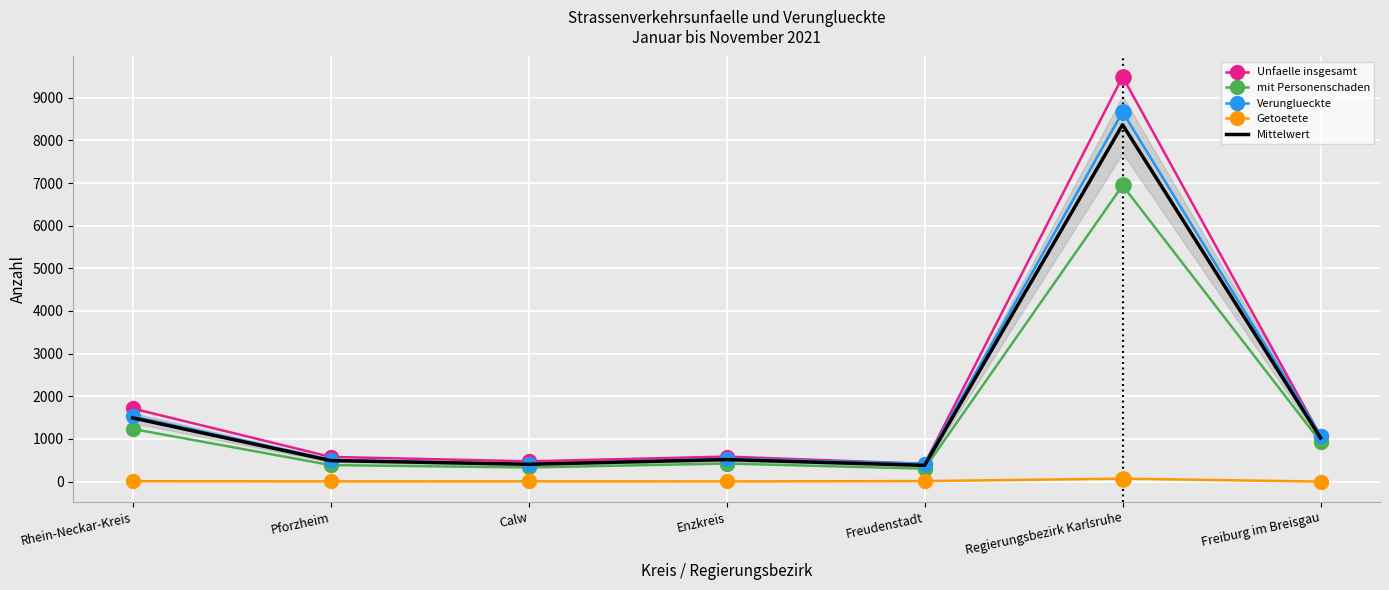

Is the value of Unfaelle insgesamt at Rhein-Neckar-Kreis greater than the value of Mittelwert at Freudenstadt?

Yes